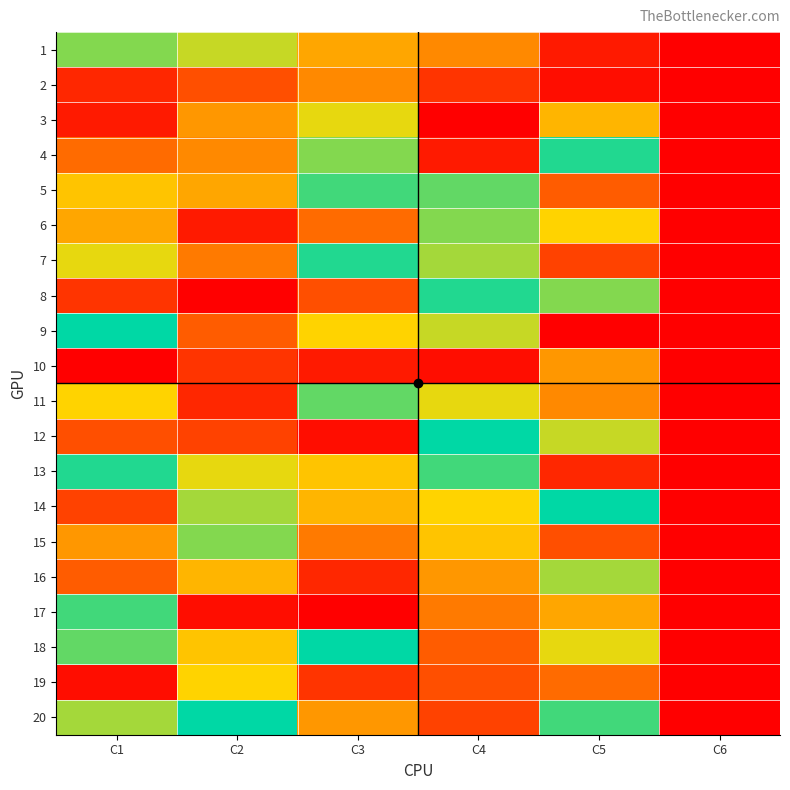

At which category is the sum across all series the highest?

C4